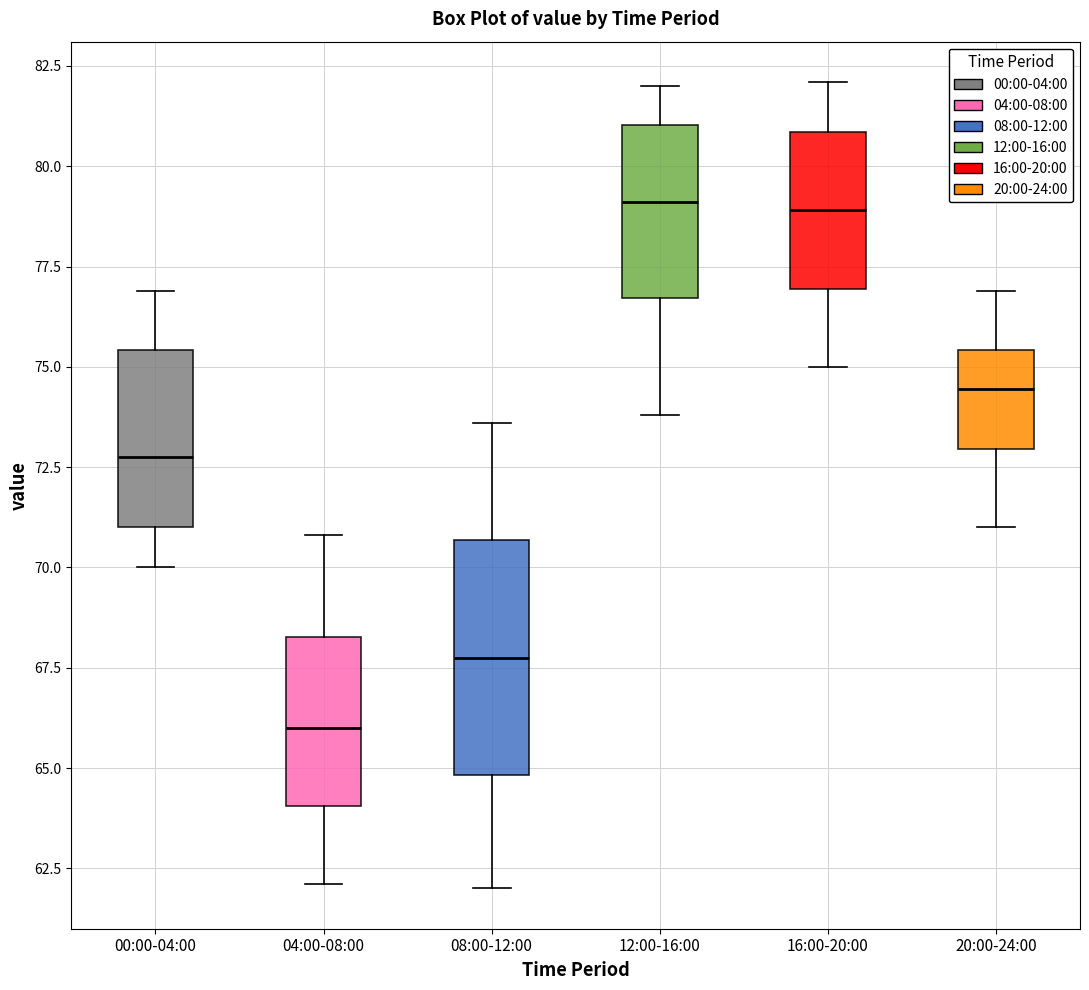

Where does the median line of the box for 16:00-20:00 sit on the y-axis? The values are not printed on the chart, so give them approximately, as read against the axis.

79.0